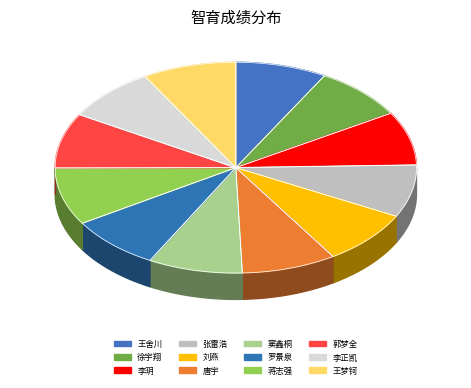

Is there a majority slice in this chart?

No